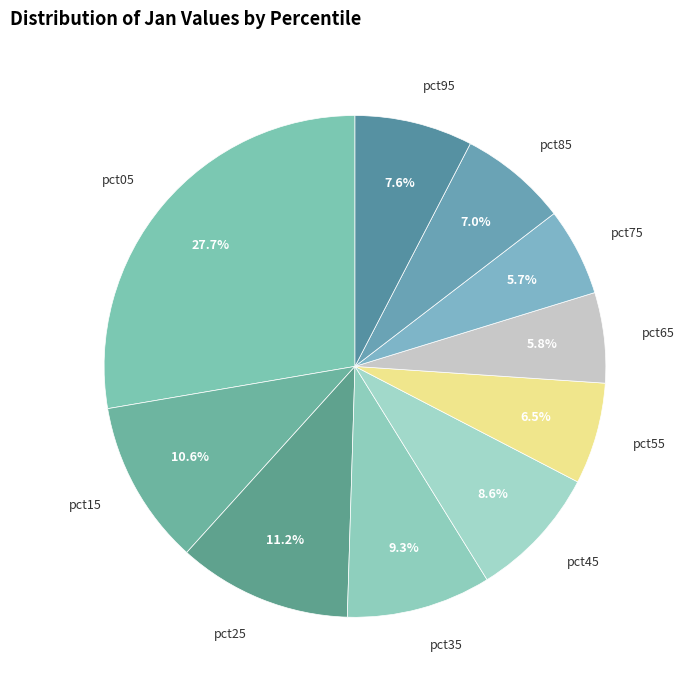

Count the number of slices in the pie.

10